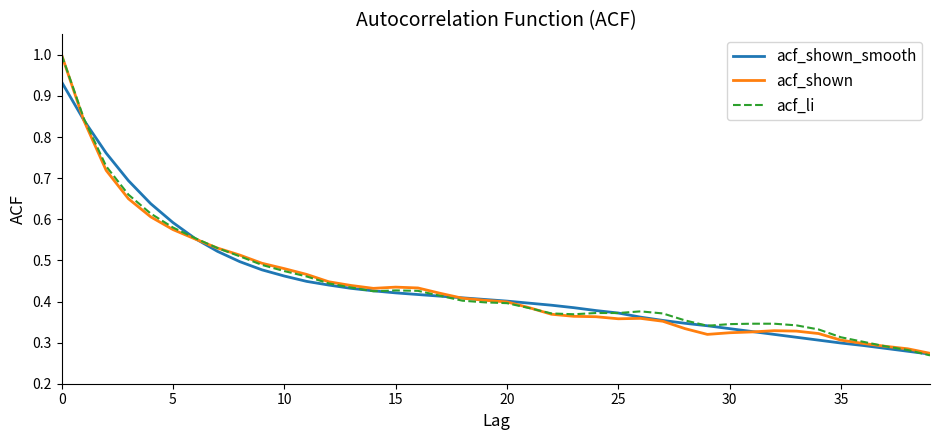

What are all the series names shown in the legend?

acf_shown_smooth, acf_shown, acf_li